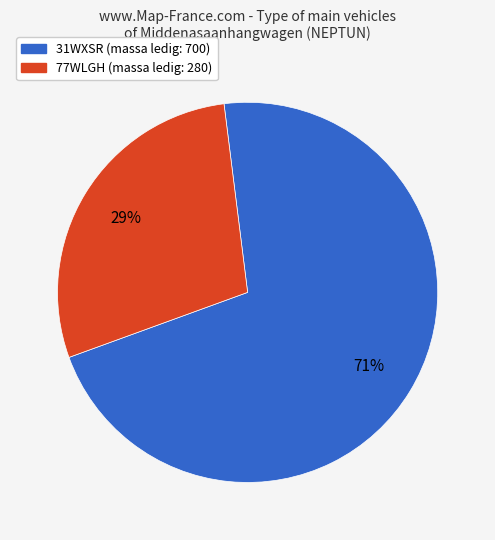

To the nearest percent, what is the average slice percentage?

50%